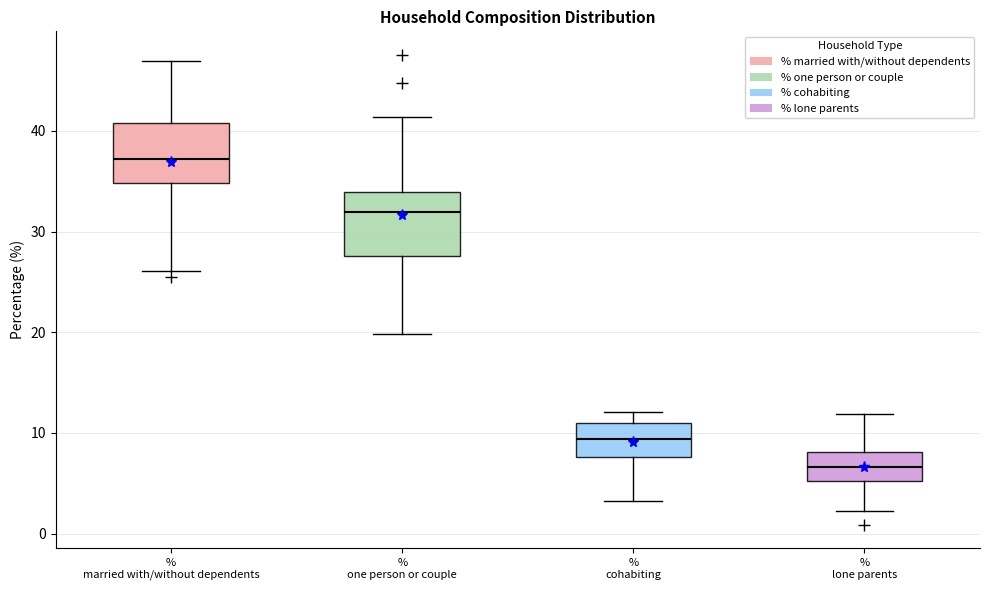

Reading left to right, read every box against the y-axis: the position of its median line, the range the box covers, and the ends of its whiskers. The values are not printed on the chart, so give them approximately, as read against the axis.

% married with/without dependents: median 37, box 35 to 41, whiskers 26 to 47
% one person or couple: median 32, box 28 to 34, whiskers 20 to 41
% cohabiting: median 9, box 8 to 11, whiskers 3 to 12
% lone parents: median 7, box 5 to 8, whiskers 2 to 12